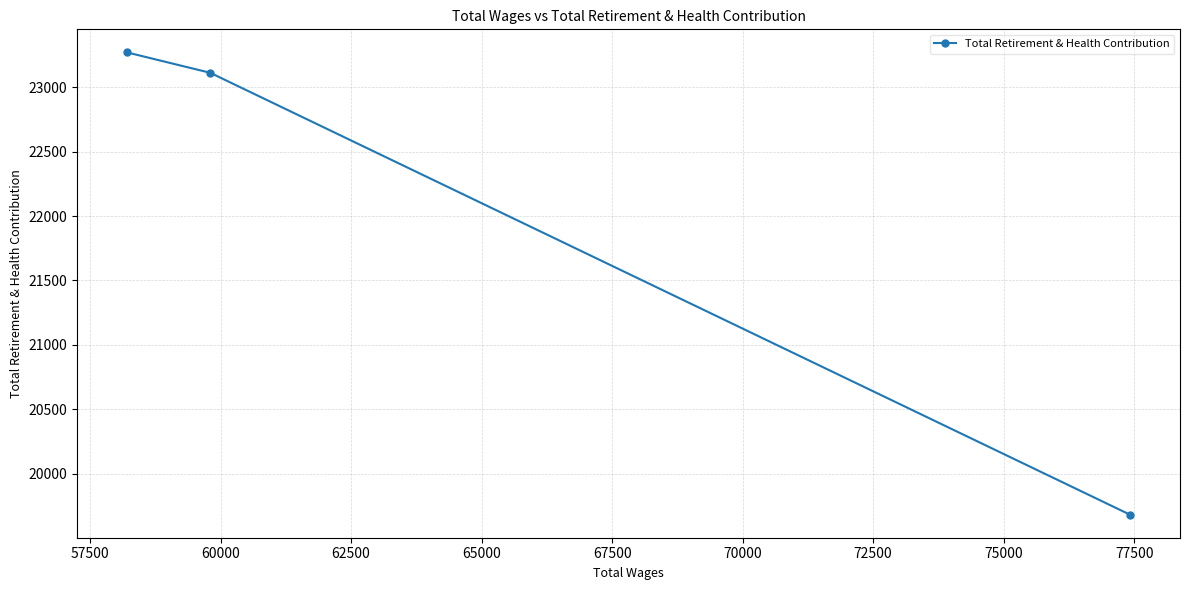

What is the greatest value displayed?

23270